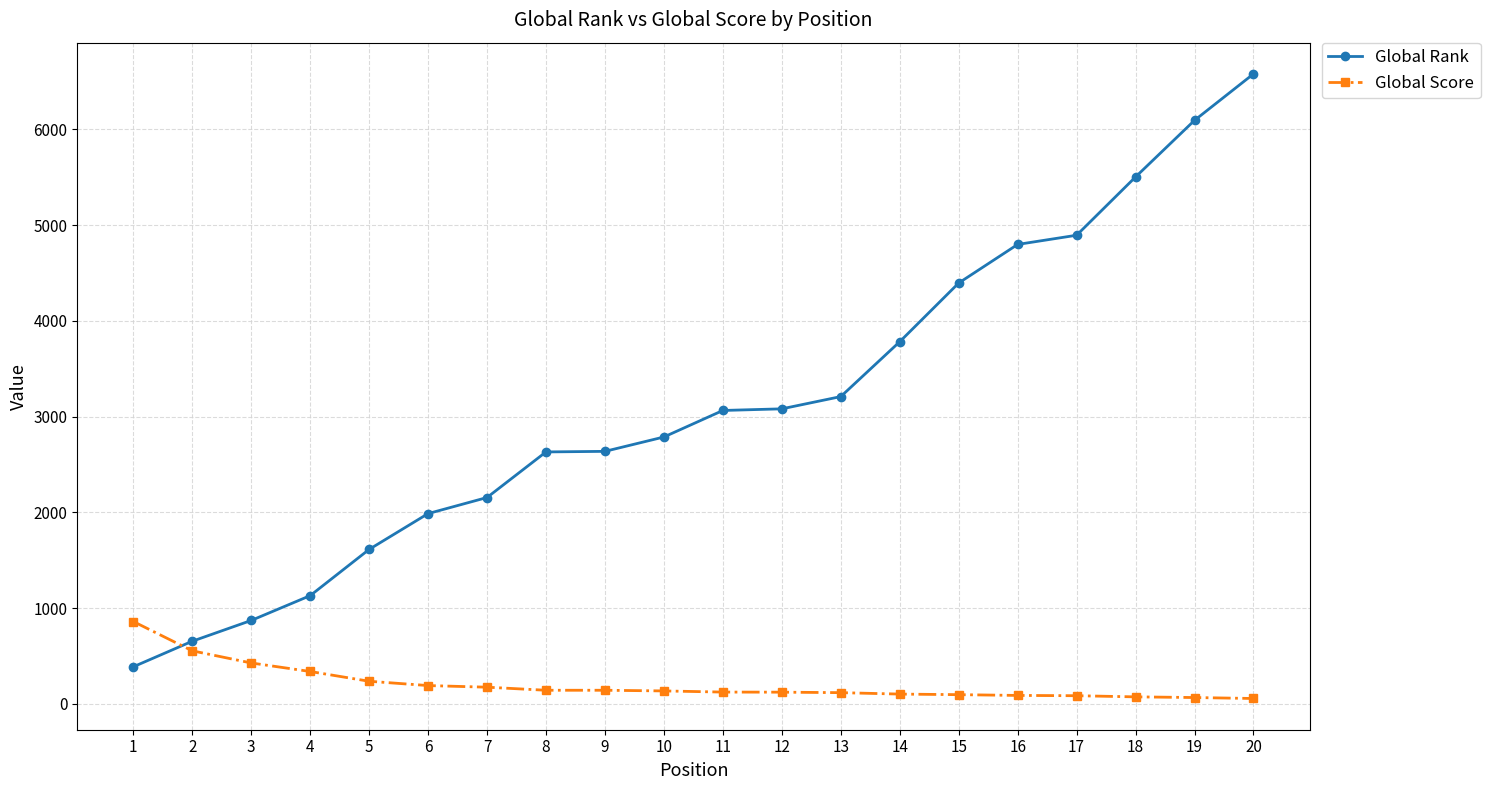

Rank the series by their average value, from lowest to highest.

Global Score, Global Rank